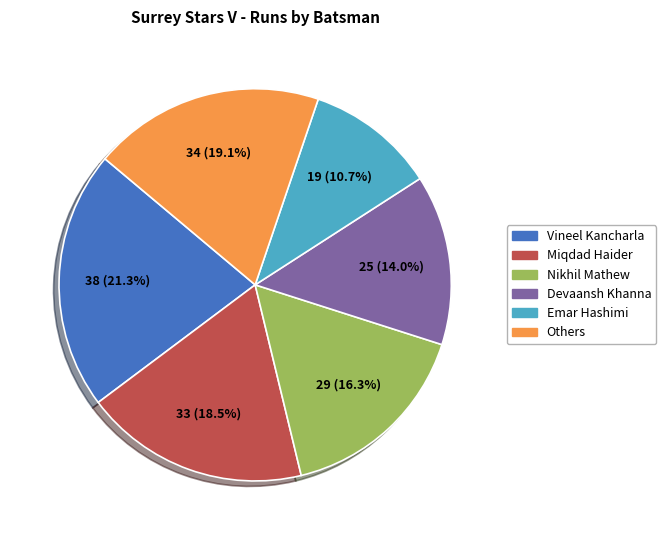

How many slices are in this pie chart?

6